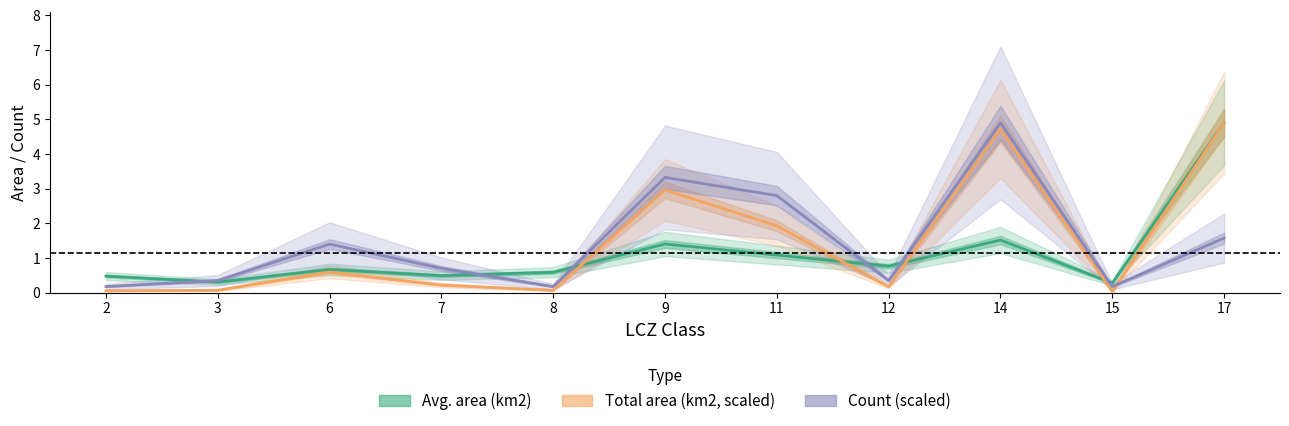

At which category is the sum across all series the highest?

17